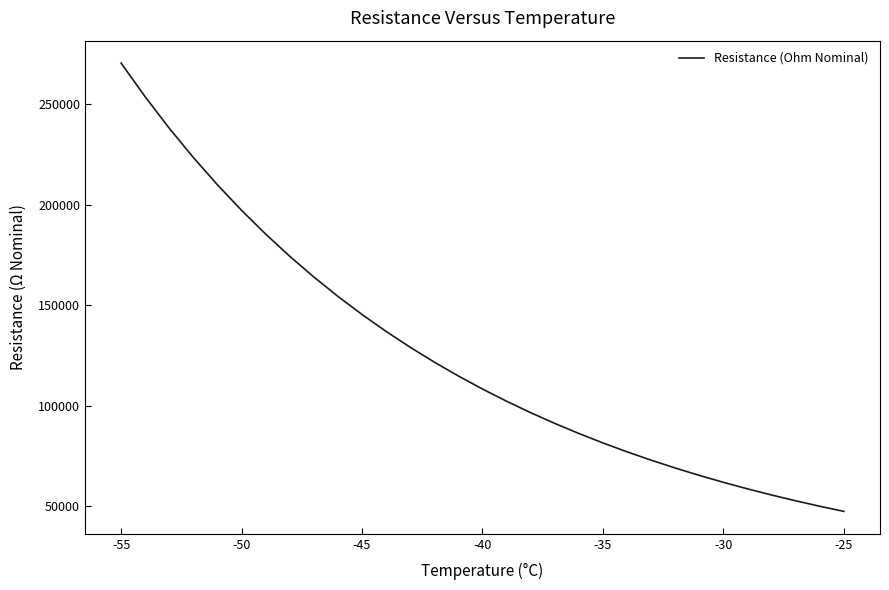

Is this an area chart (filled region under the line)?

No